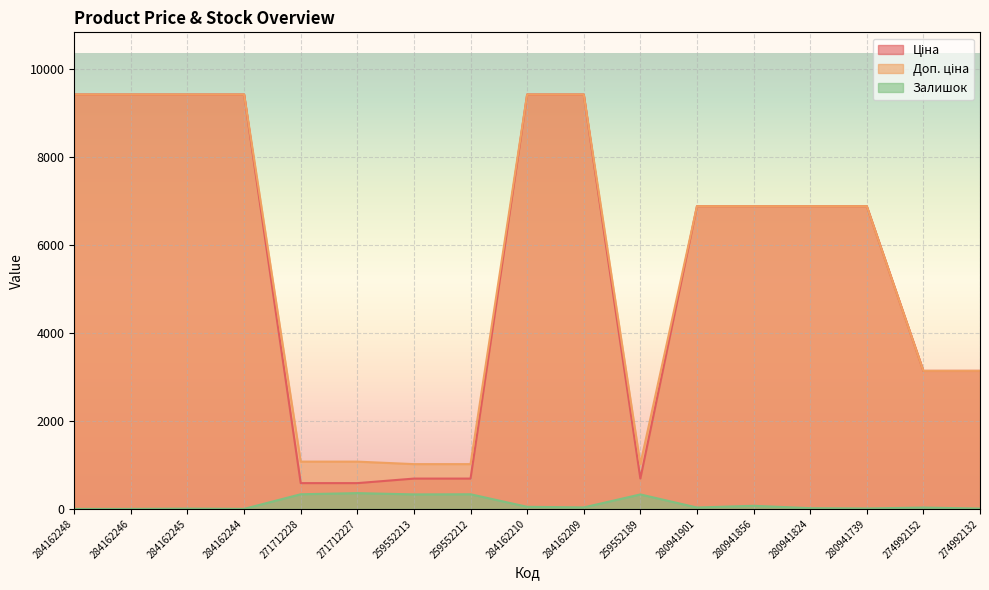

In Залишок, how many points are higher than both neighbors (excluding endpoints)?

6